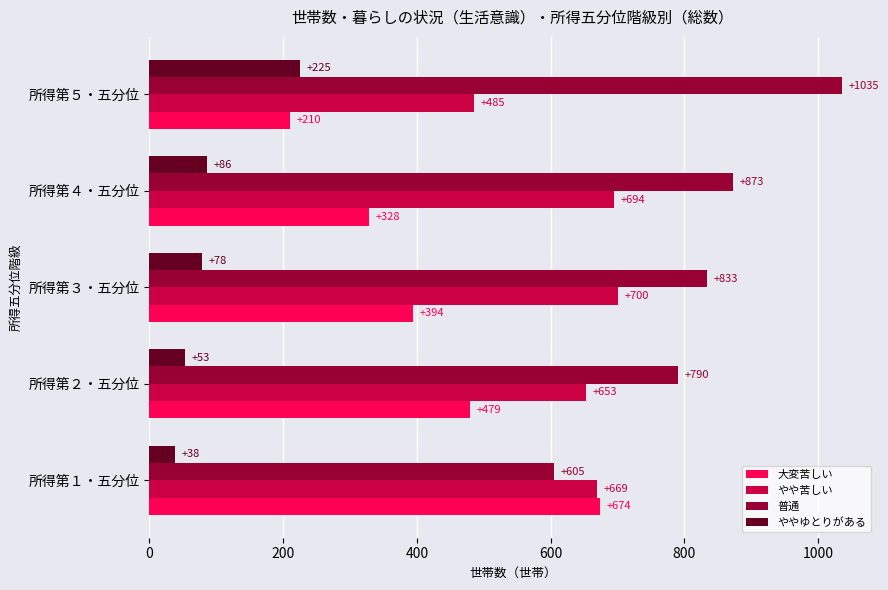

Where is 普通 nearest to the value 820?

所得第３・五分位